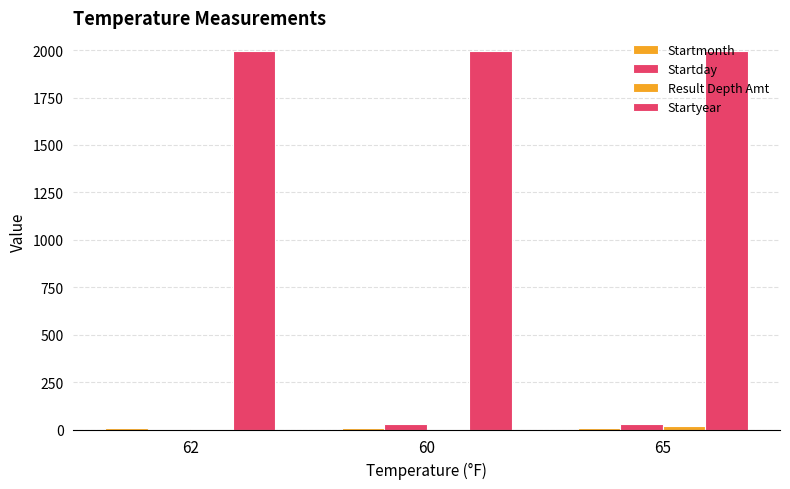

Between 62 and 65, which series saw the biggest shift?

Startday